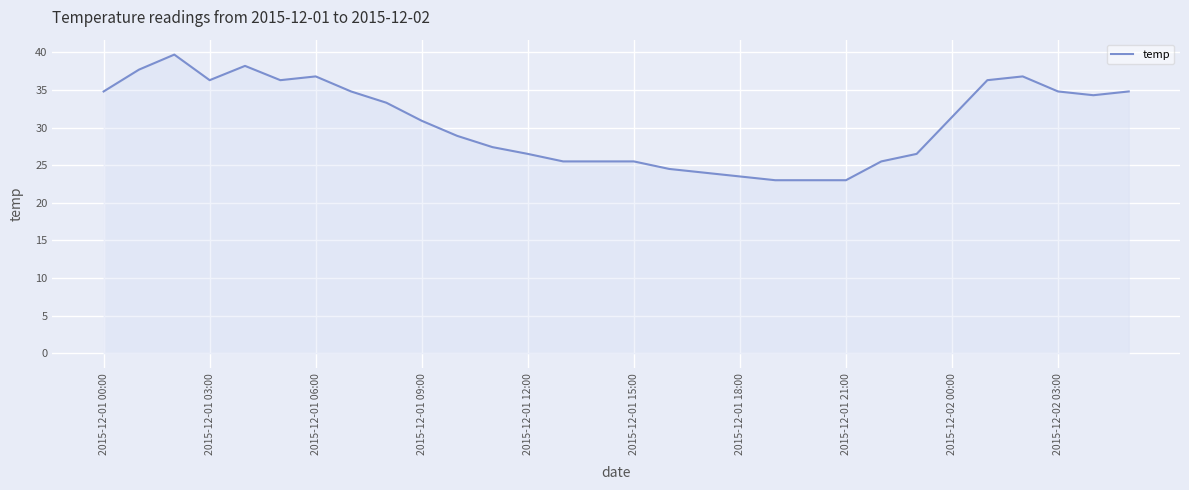

What is the minimum value shown in the chart?

23.0